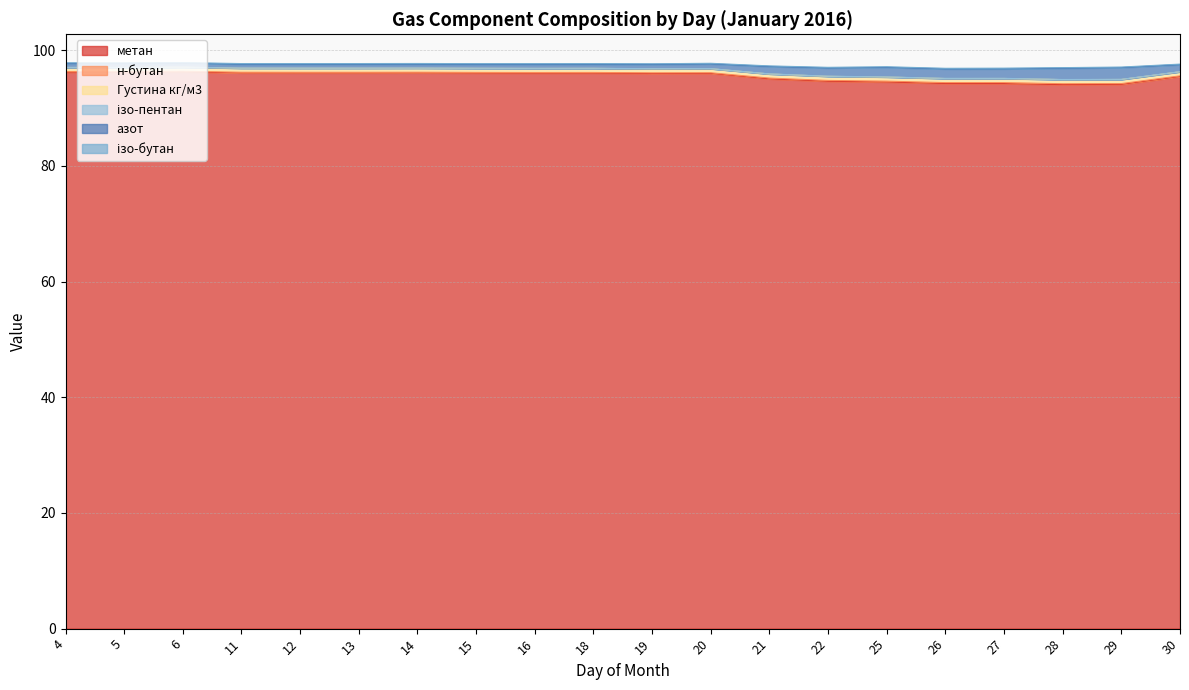

True or false: метан has a value of 48.2 at 28.

False